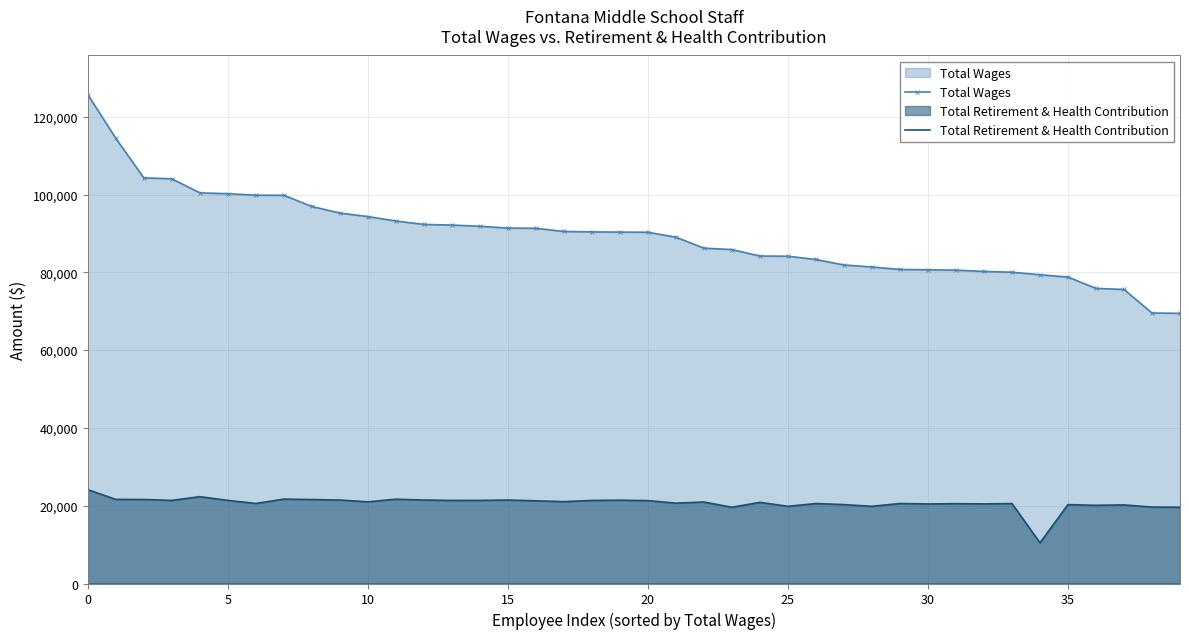

Which series has the widest spread of values?

Total Wages